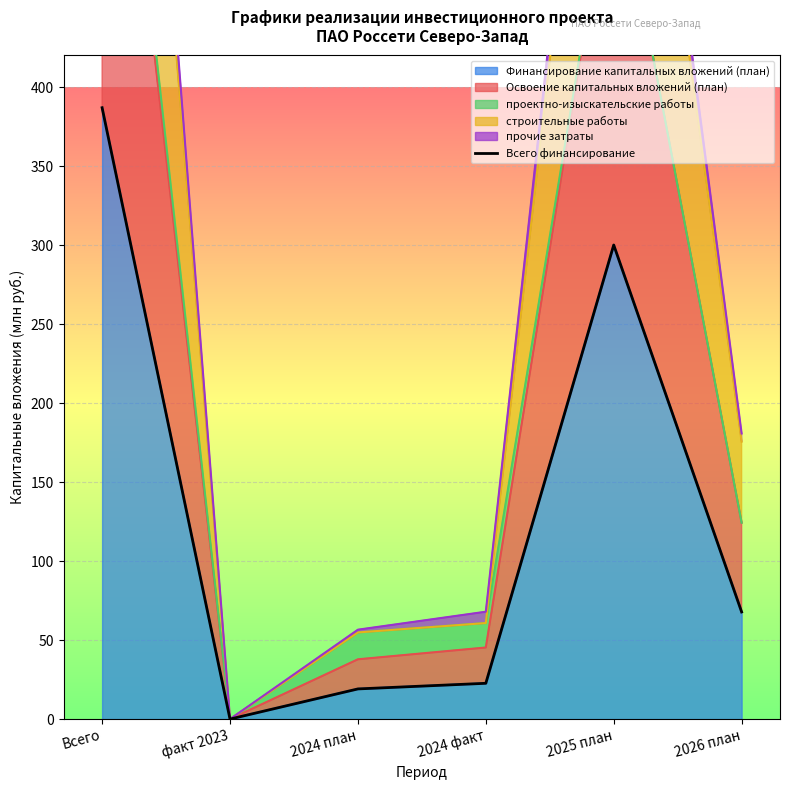

The chart shows a value of -125.7 at факт 2023. True or false?

False